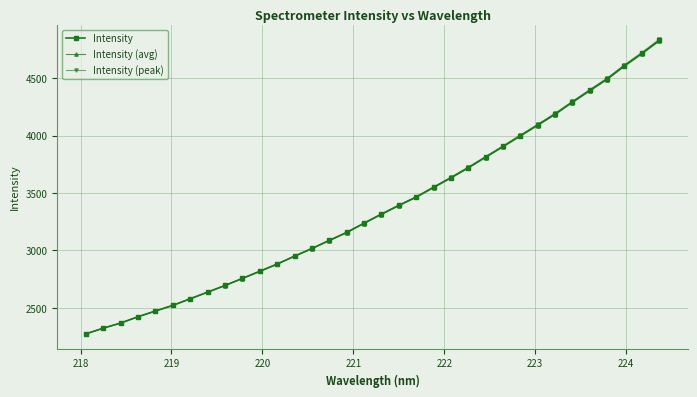

True or false: Intensity (peak) has more than 2 interior local peaks.

False